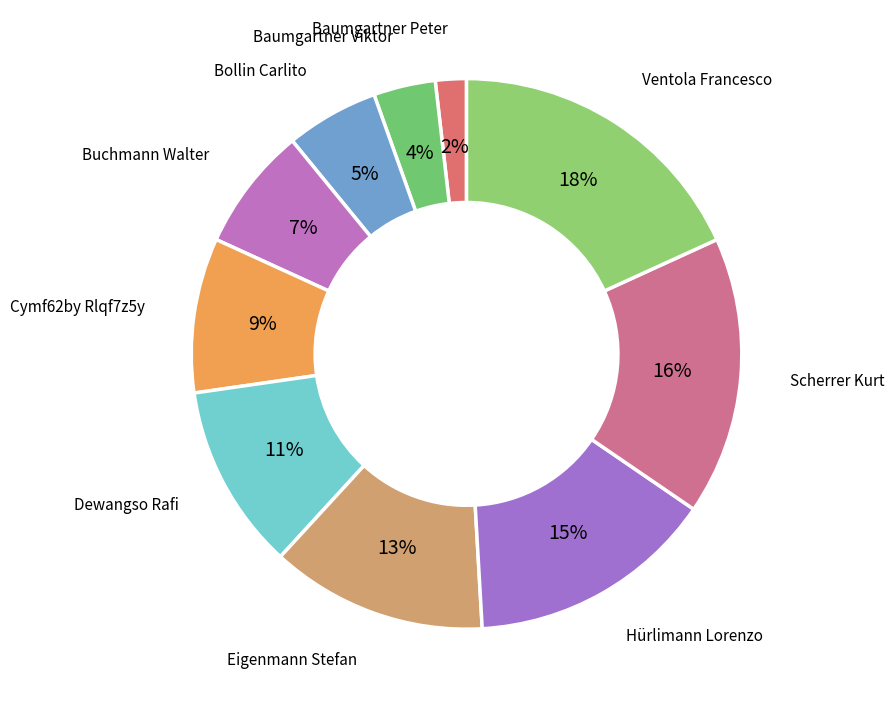

Rank the categories by value from highest to lowest.

Ventola Francesco, Scherrer Kurt, Hürlimann Lorenzo, Eigenmann Stefan, Dewangso Rafi, Cymf62by Rlqf7z5y, Buchmann Walter, Bollin Carlito, Baumgartner Viktor, Baumgartner Peter